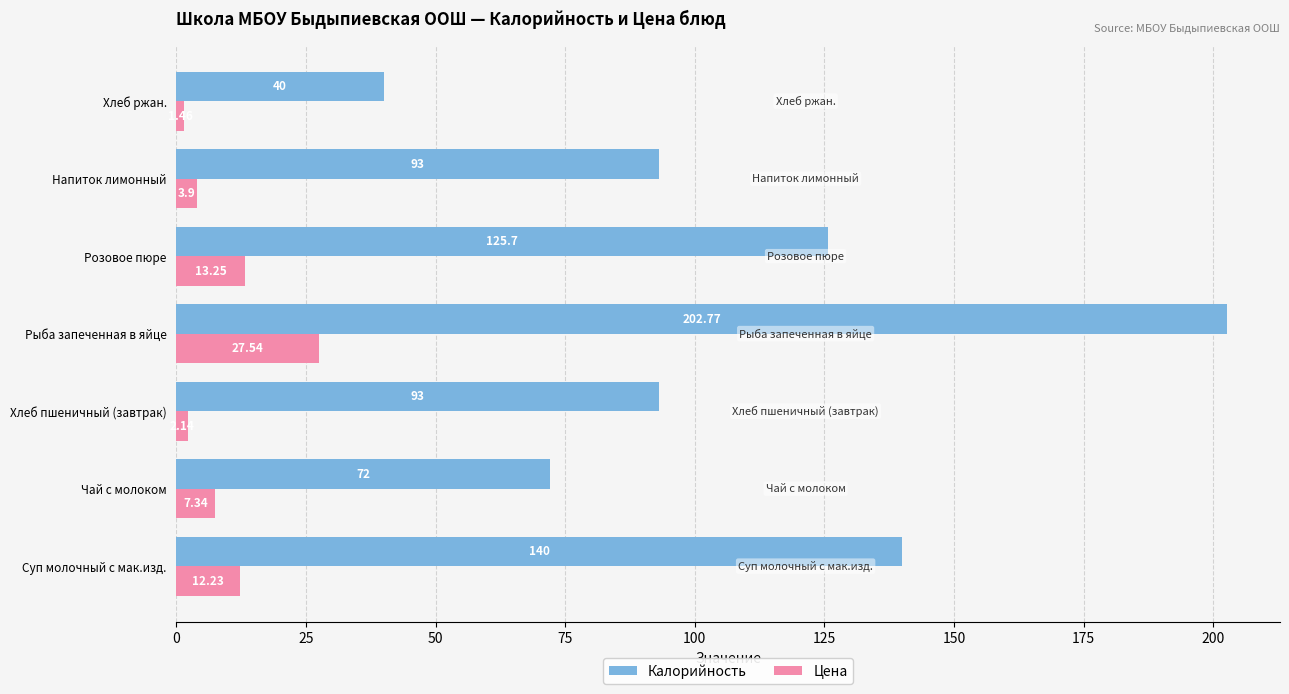

What is the difference between the Калорийность values at Хлеб ржан. and Суп молочный с мак.изд.?

100.0